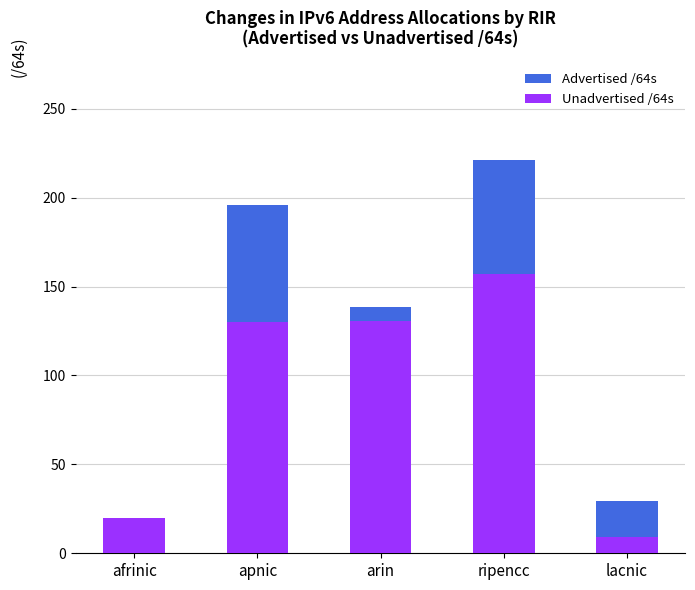

Is it true that Unadvertised /64s equals 196.9 at arin?

False